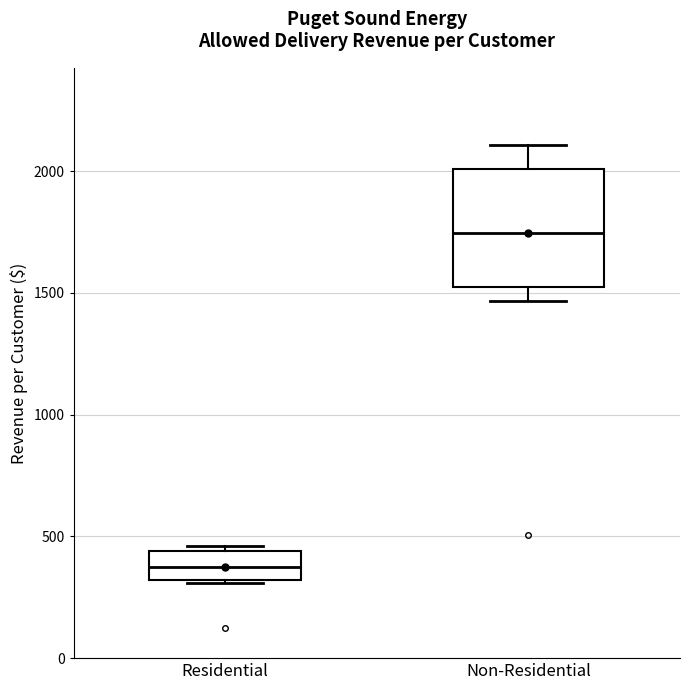

Where does the median line of the box for Non-Residential sit on the y-axis? The values are not printed on the chart, so give them approximately, as read against the axis.

1750